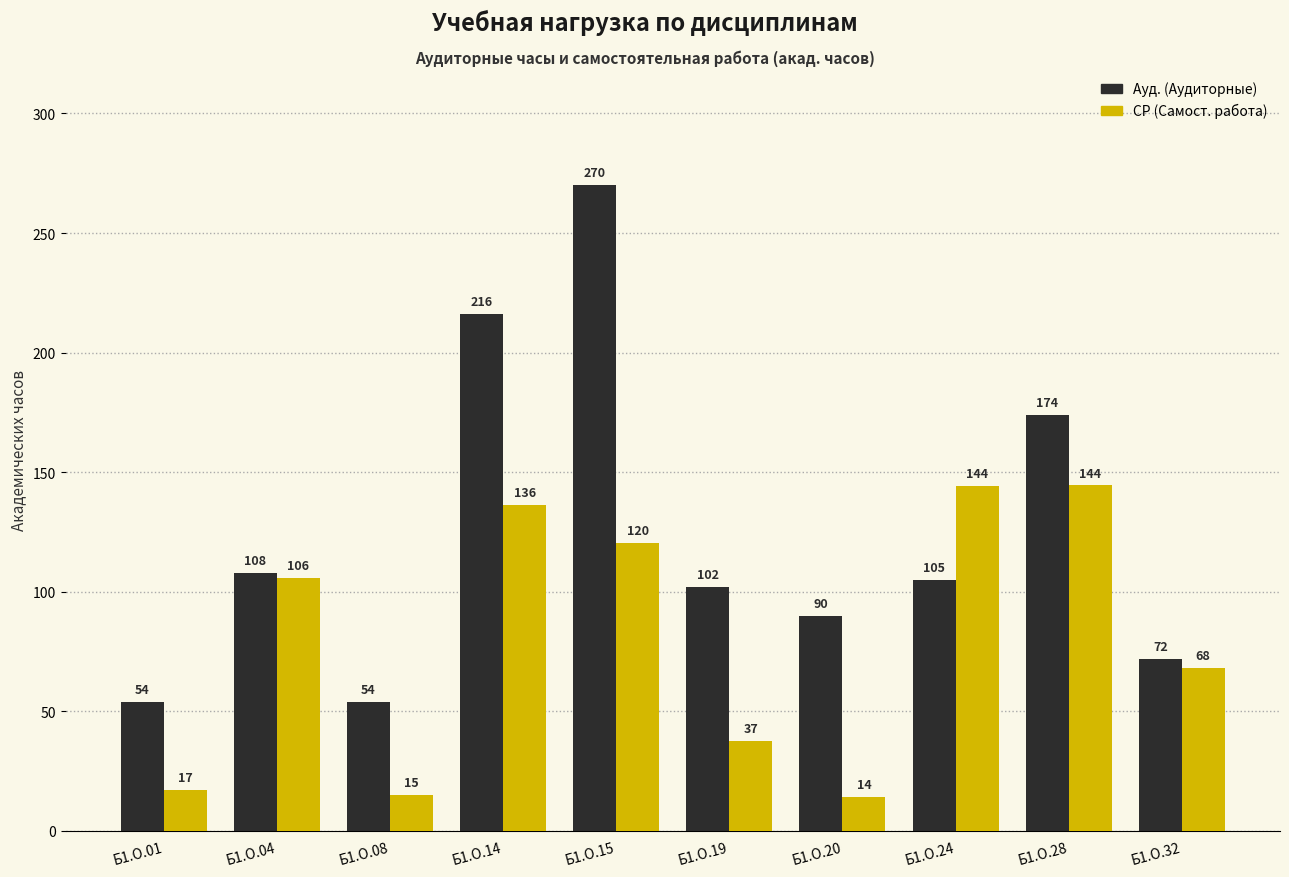

At which category is the sum across all series the highest?

Б1.О.15